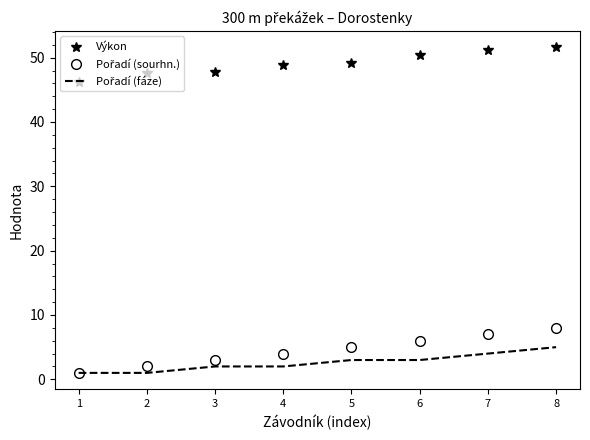

What is the total value across all series at 7?

62.2